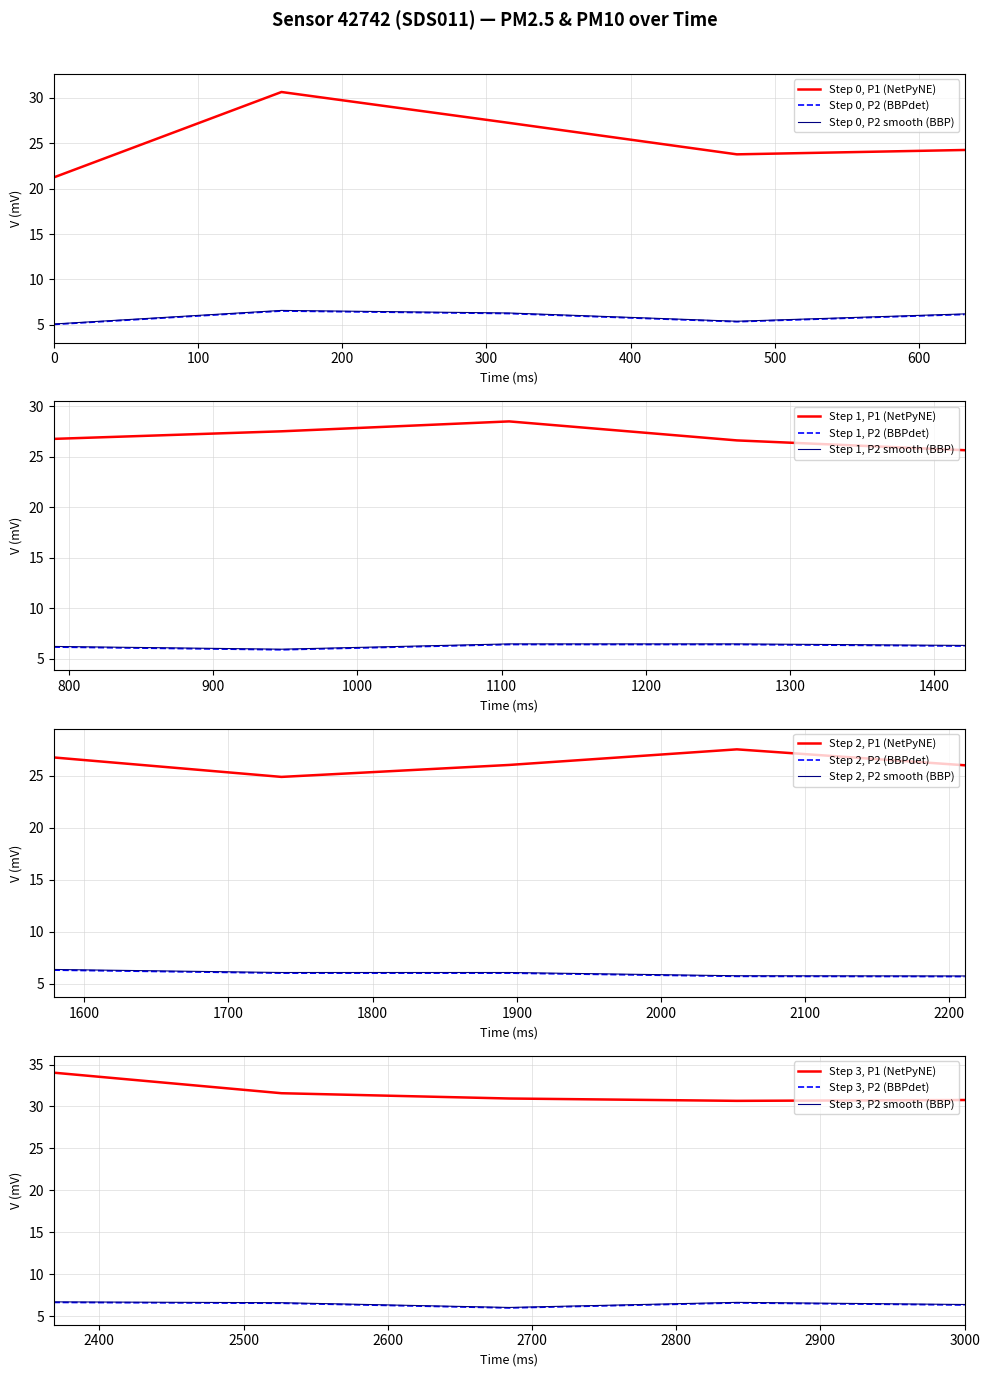

True or false: P1 and P2 cross at least once.

False